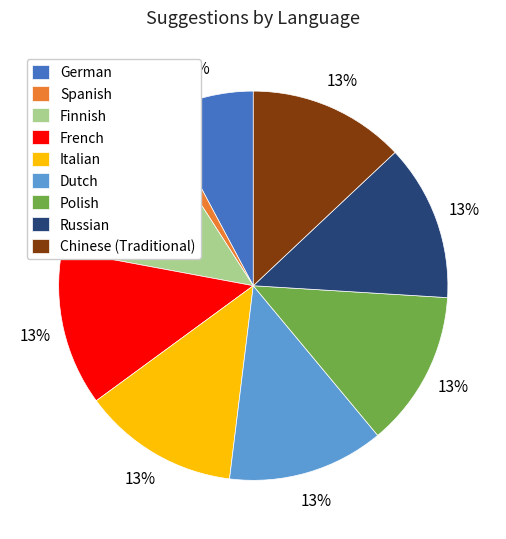

To the nearest percent, what is the difference between the Chinese (Traditional) and Spanish slice percentages?

12%